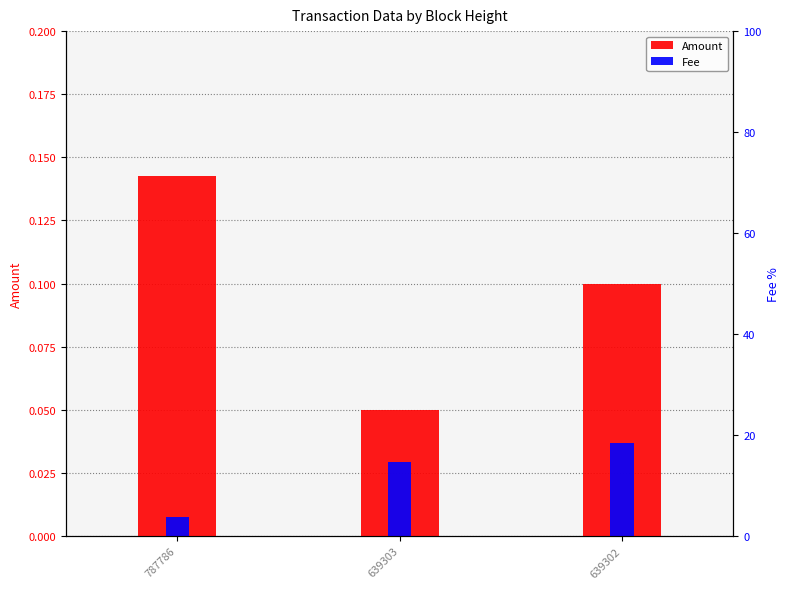

What is the value of the Amount bar at the 3rd from the left?

0.1